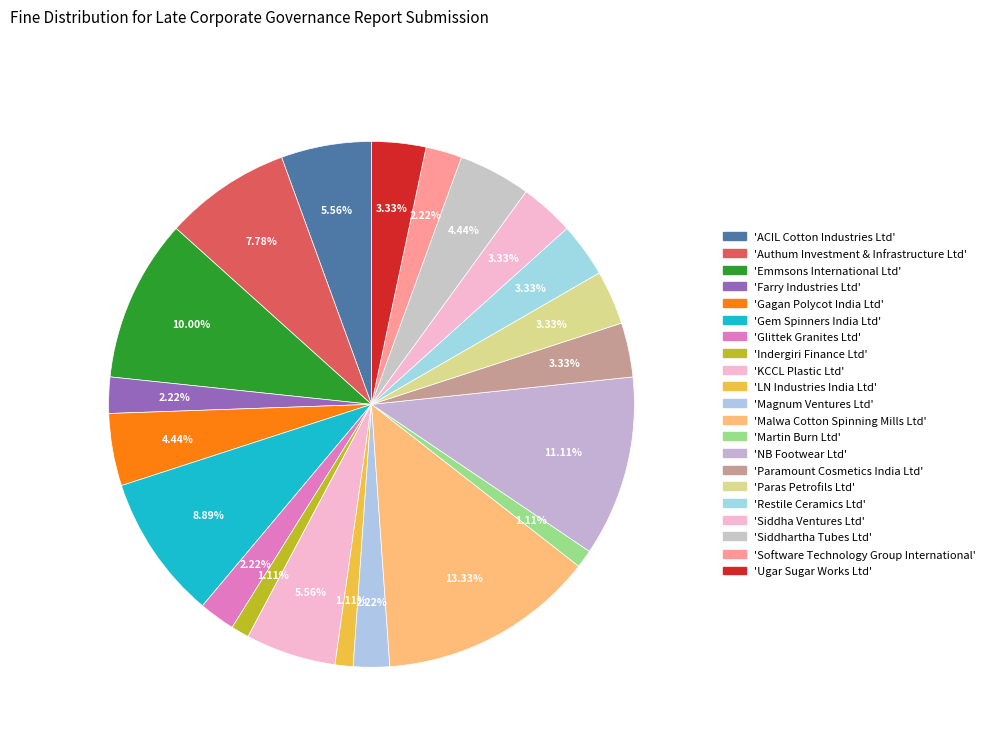

To the nearest percent, what is the difference between the largest and smallest slice percentages?

12%